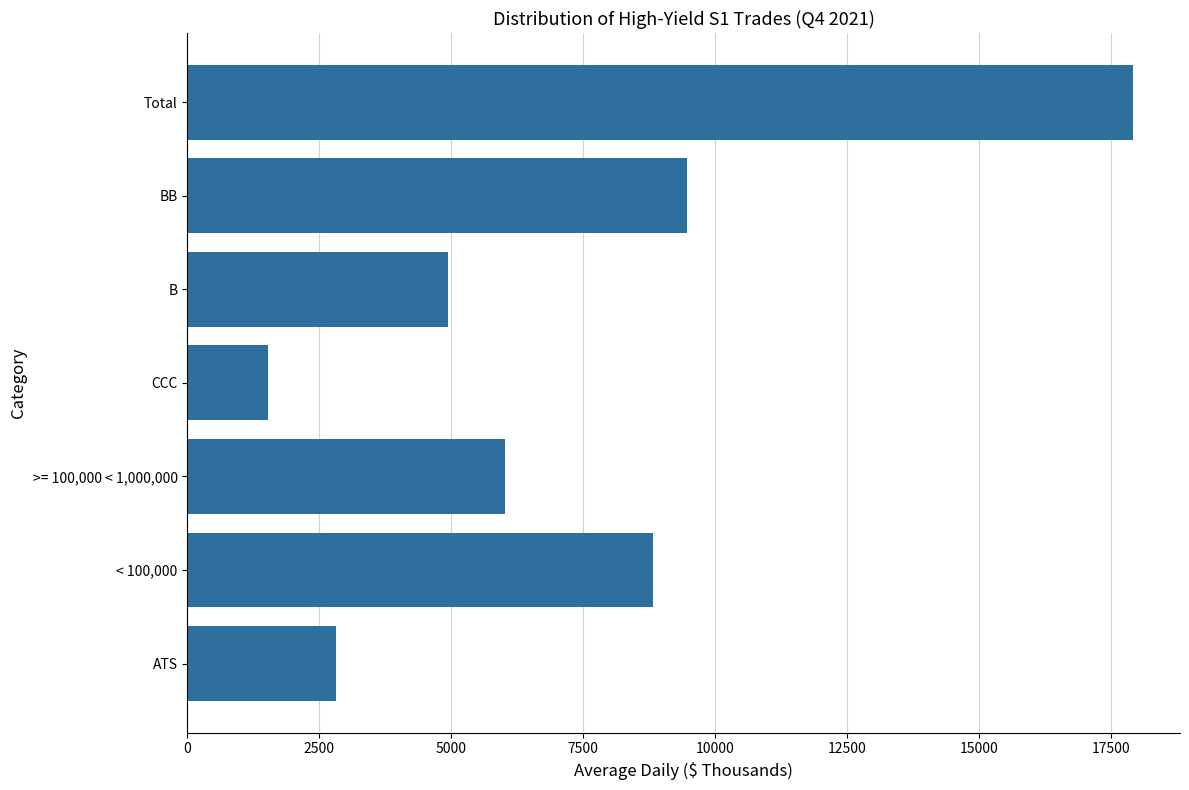

At which label is the value closest to 9721?

BB